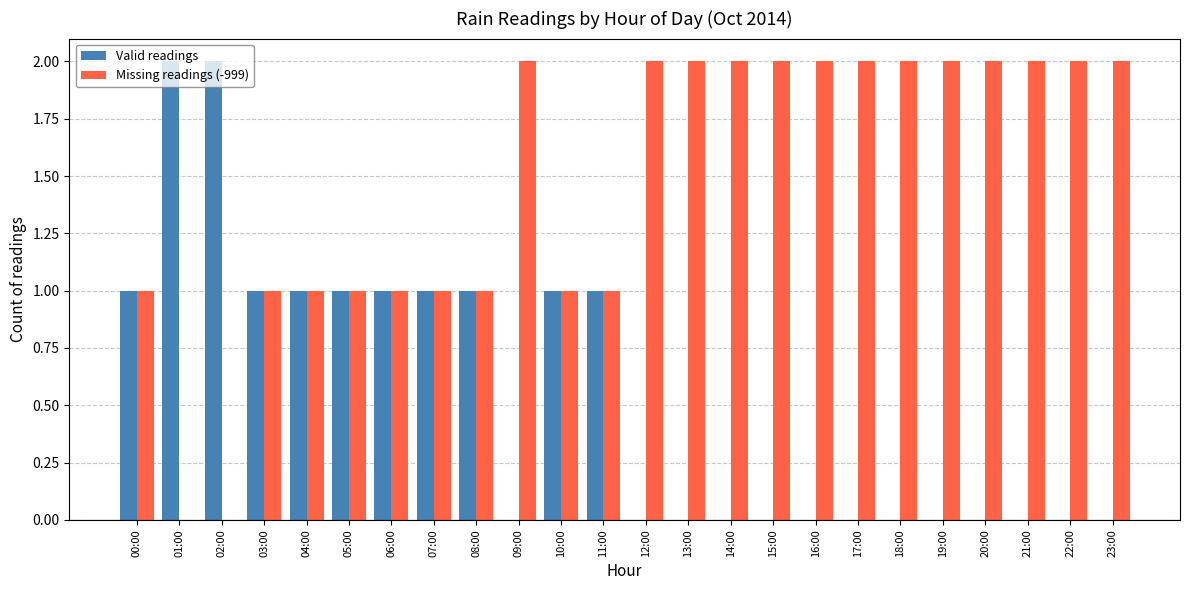

How many Missing readings (-999) values are between 1 and 2?

22